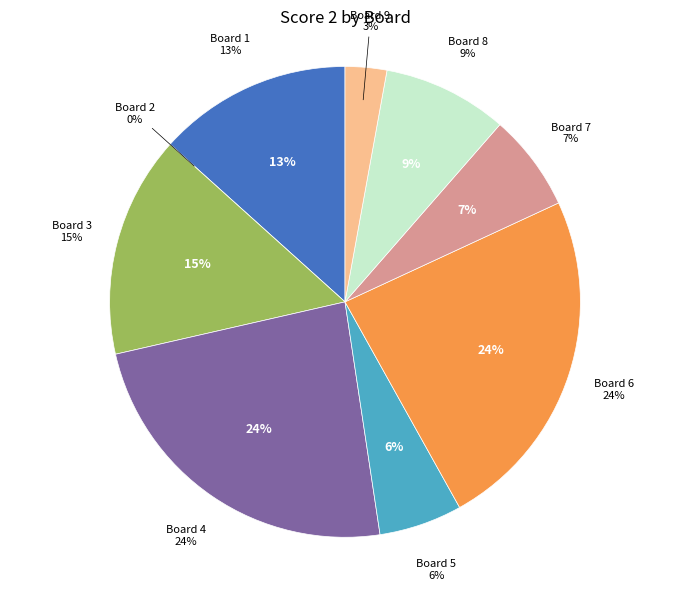

Which category has the biggest portion of the pie?

Board 4